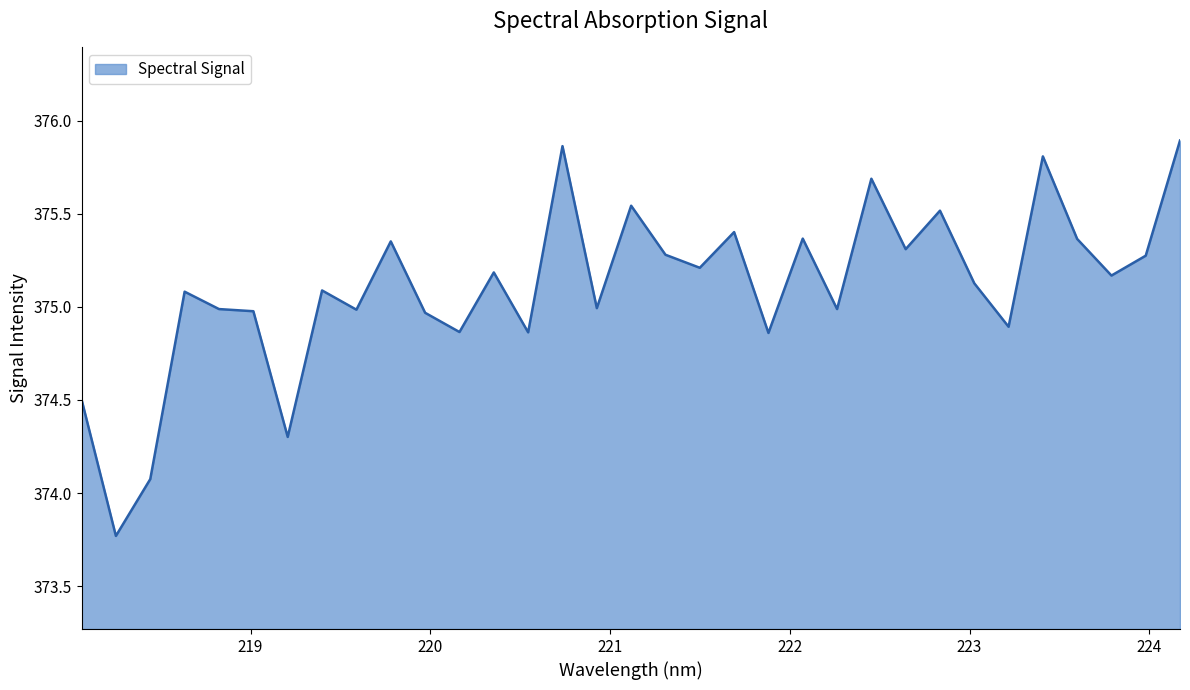

What is the minimum value shown in the chart?

373.8